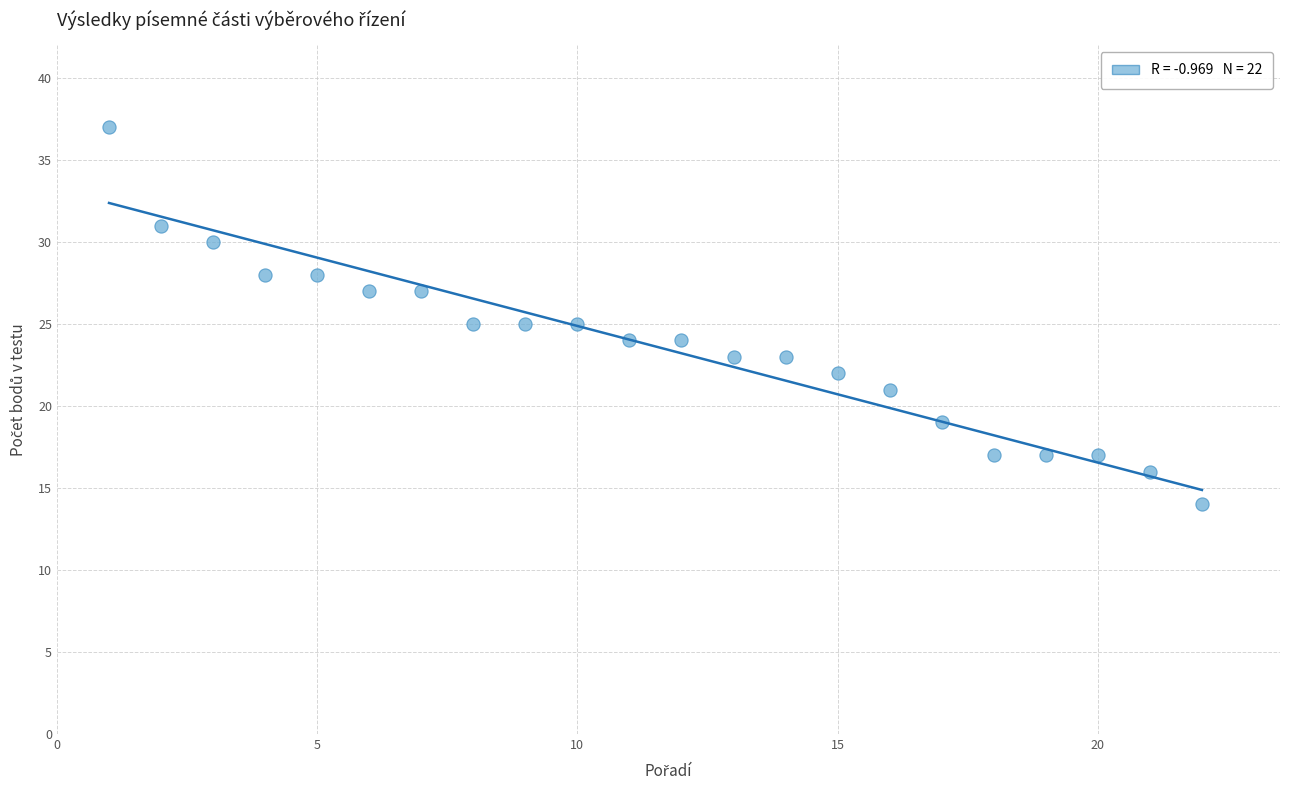

What is the range of Y values (max minus min)?

23